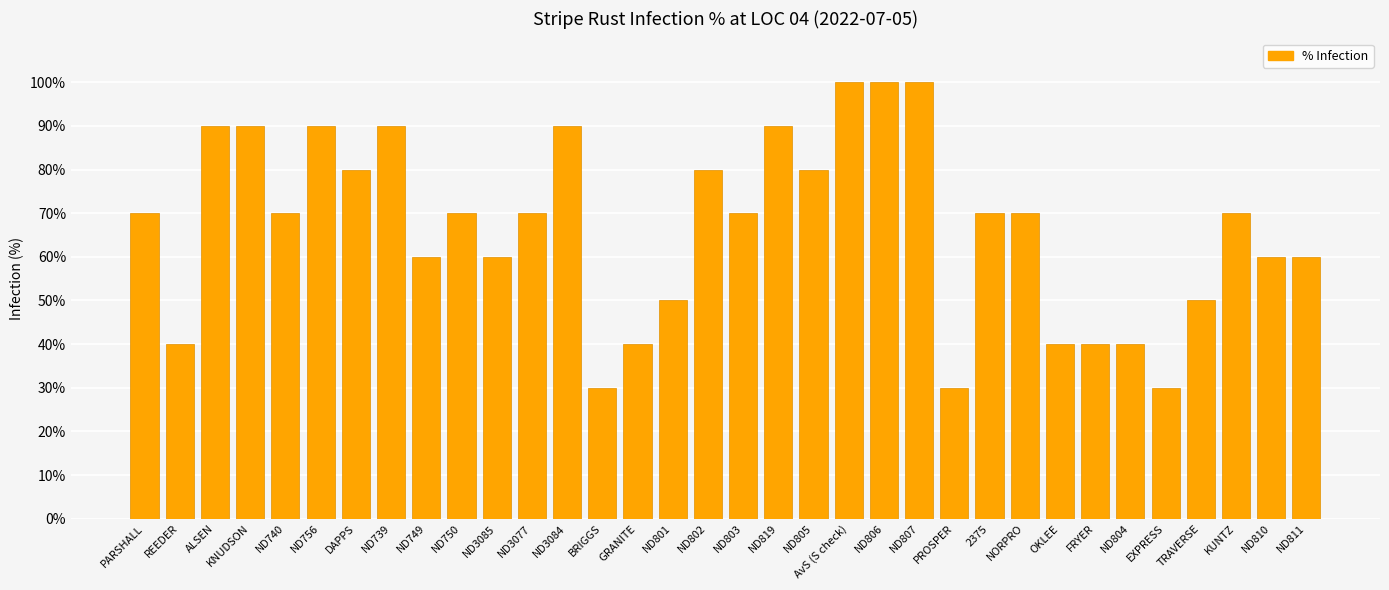

Does the chart contain any negative values?

No